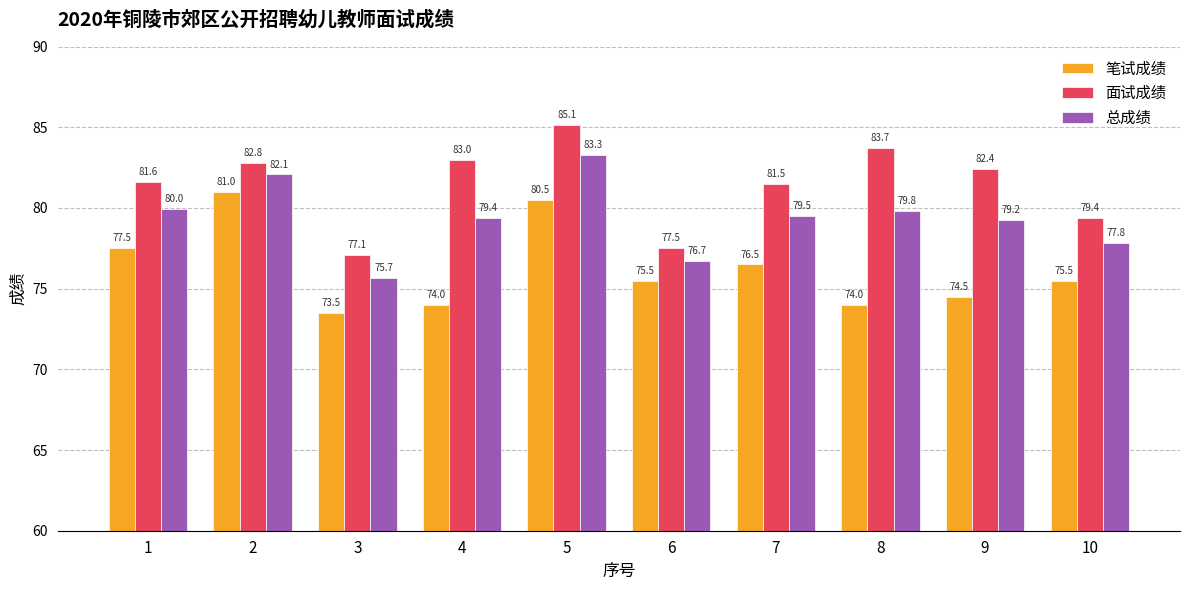

At which category is the sum across all series the highest?

5